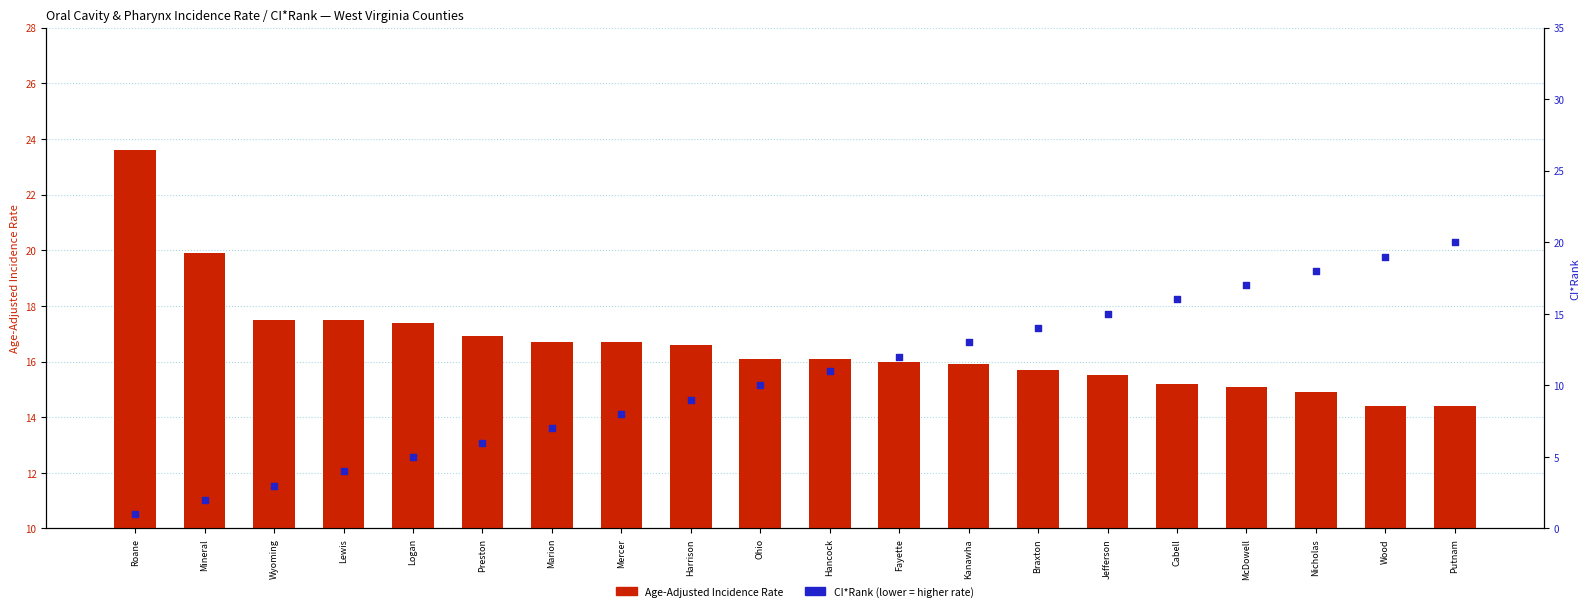

At which category is the sum across all series the highest?

Putnam